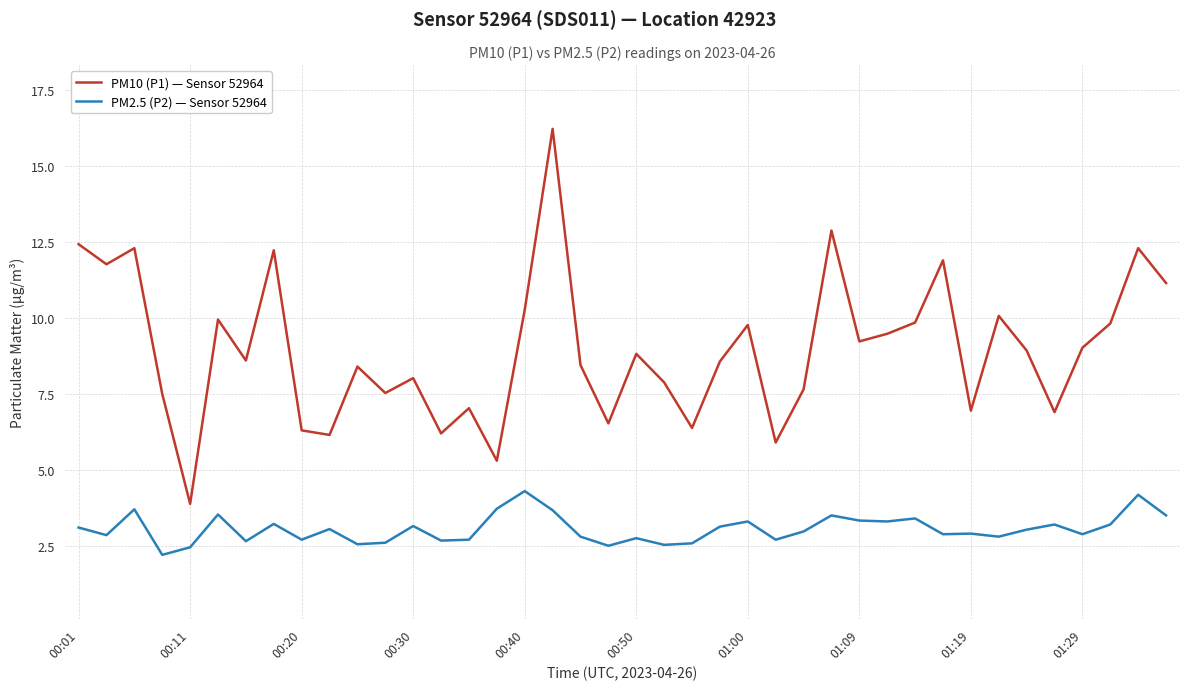

List the series in order of their overall mean, lowest first.

PM2.5 (P2) — Sensor 52964, PM10 (P1) — Sensor 52964